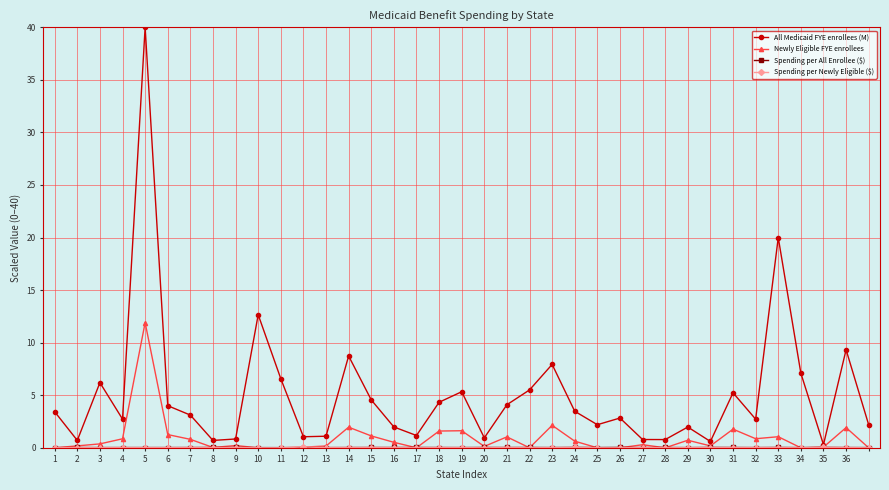

Which series has the widest spread of values?

All Medicaid FYE enrollees (M)